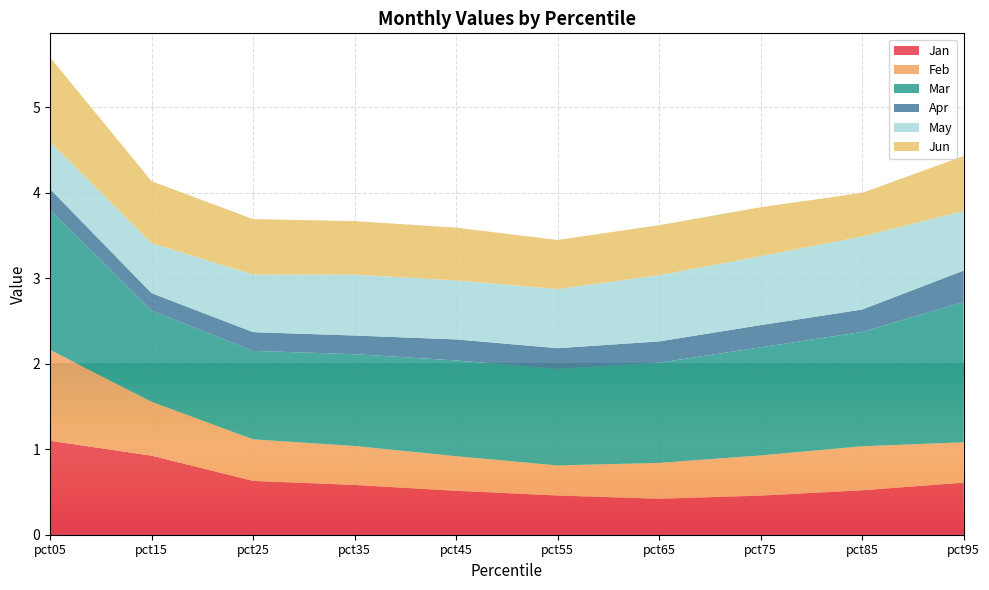

Reading left to right, extract all data points from this chart.

Jan: 1.1	0.9	0.6	0.6	0.5	0.5	0.4	0.5	0.5	0.6
Feb: 1.1	0.6	0.5	0.5	0.4	0.4	0.4	0.5	0.5	0.5
Mar: 1.6	1.1	1.0	1.1	1.1	1.1	1.2	1.3	1.3	1.6
Apr: 0.2	0.2	0.2	0.2	0.2	0.2	0.2	0.3	0.3	0.4
May: 0.6	0.6	0.7	0.7	0.7	0.7	0.8	0.8	0.9	0.7
Jun: 1.0	0.7	0.6	0.6	0.6	0.6	0.6	0.6	0.5	0.6